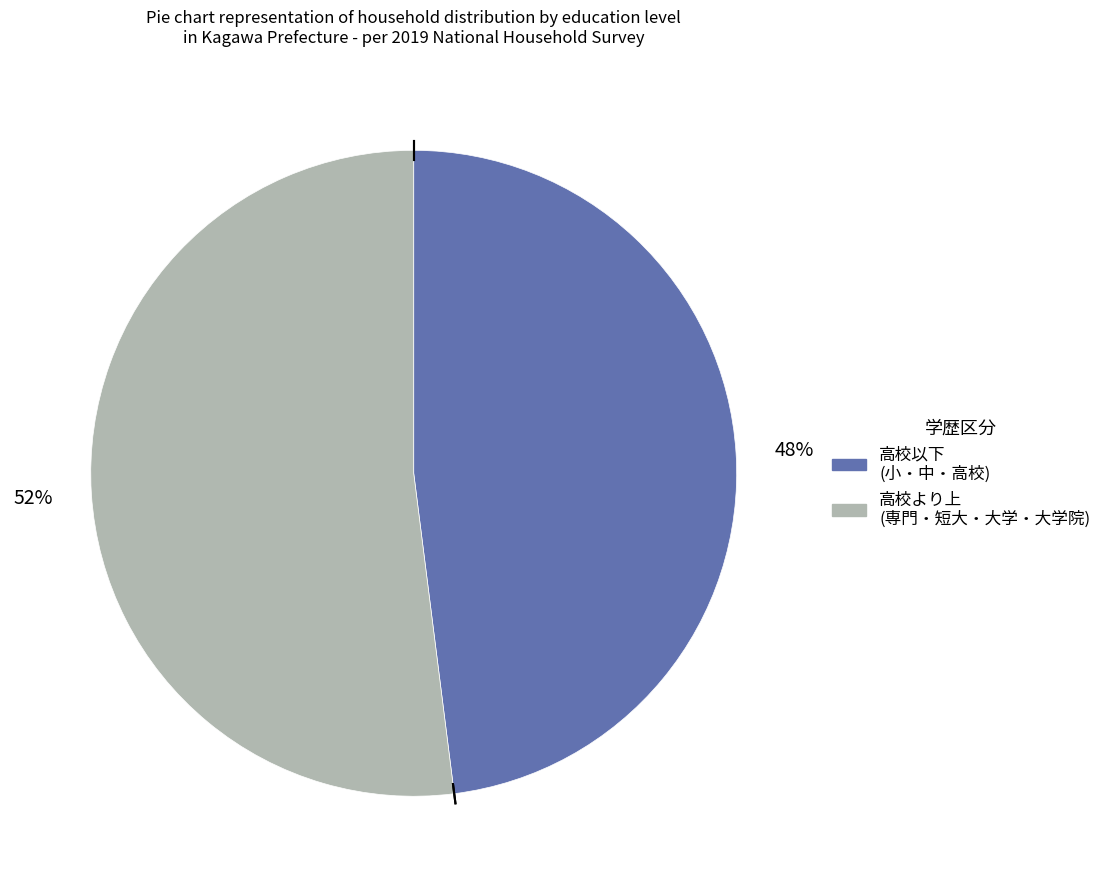

To the nearest percent, what is the average slice percentage?

50%